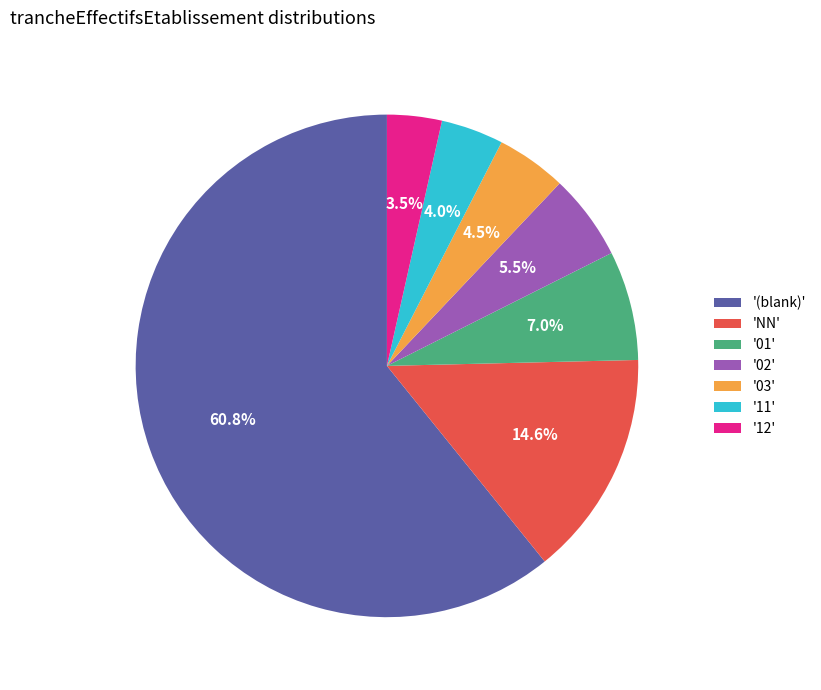

What percentage is NOT represented by '12'?

96.5%